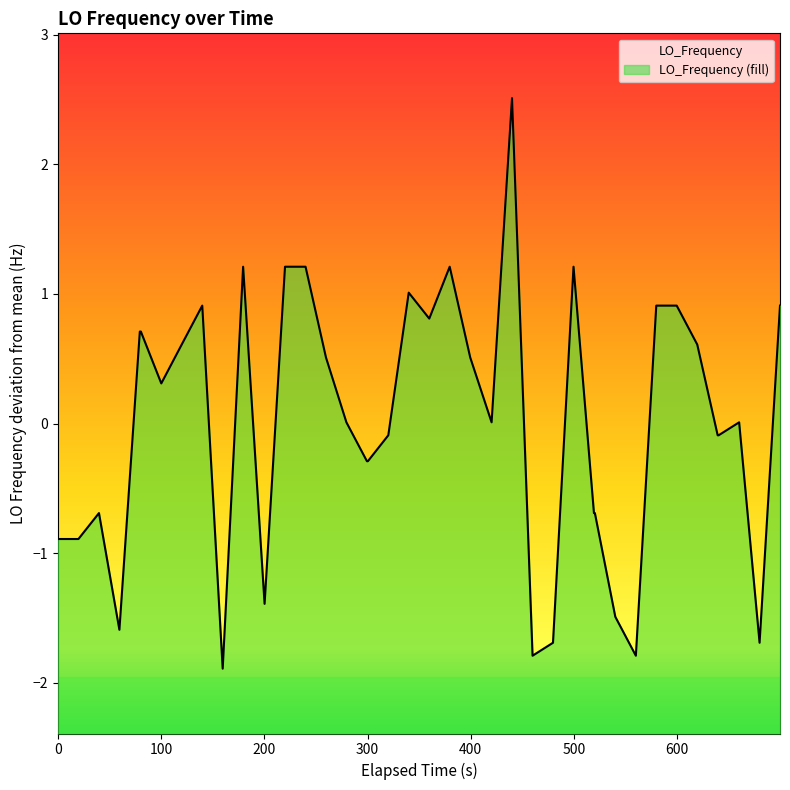

Count the number of data series in this chart.

1